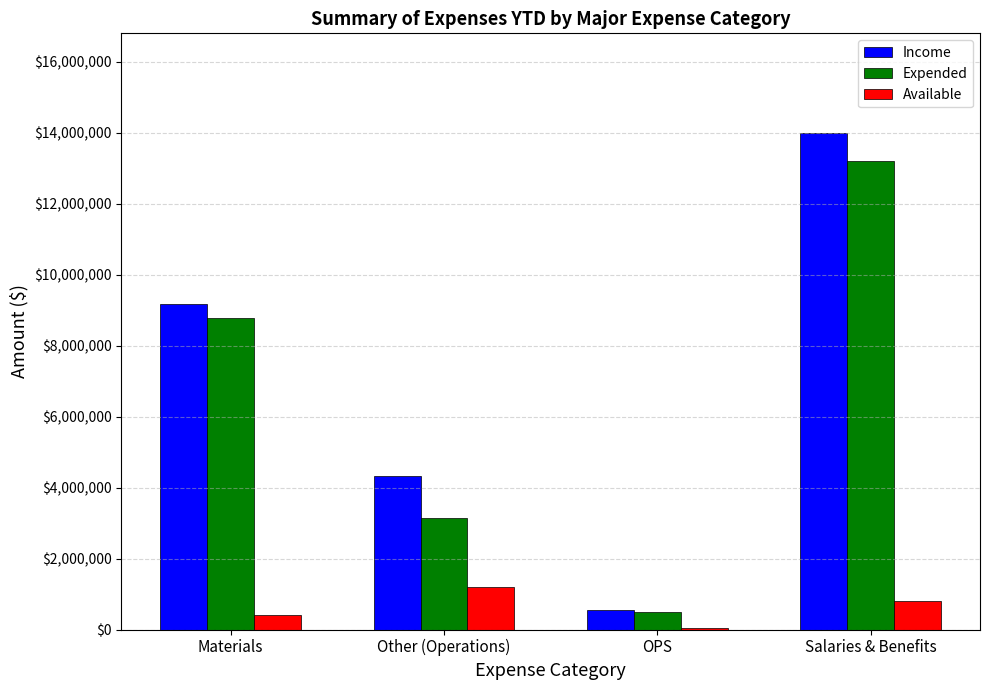

At which label is Expended closest to 6849909?

Materials